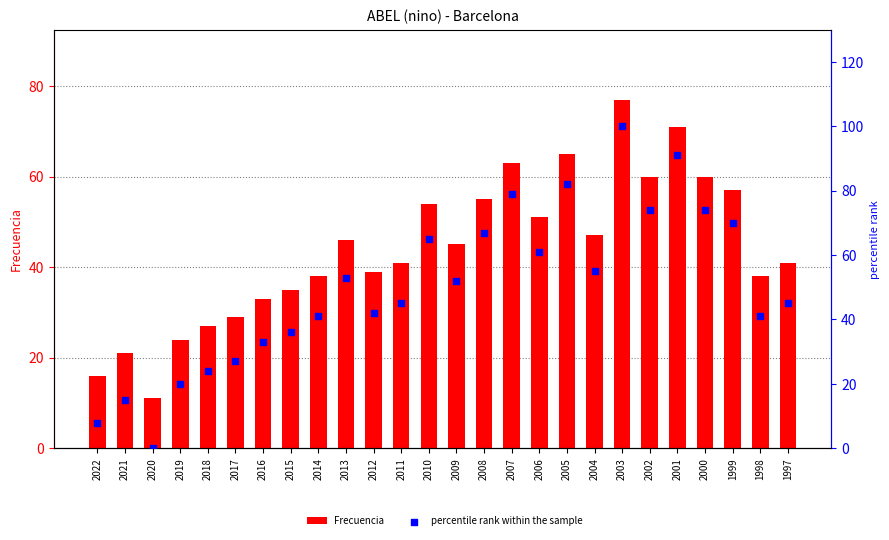

At how many categories does at least one series exceed 69?

7